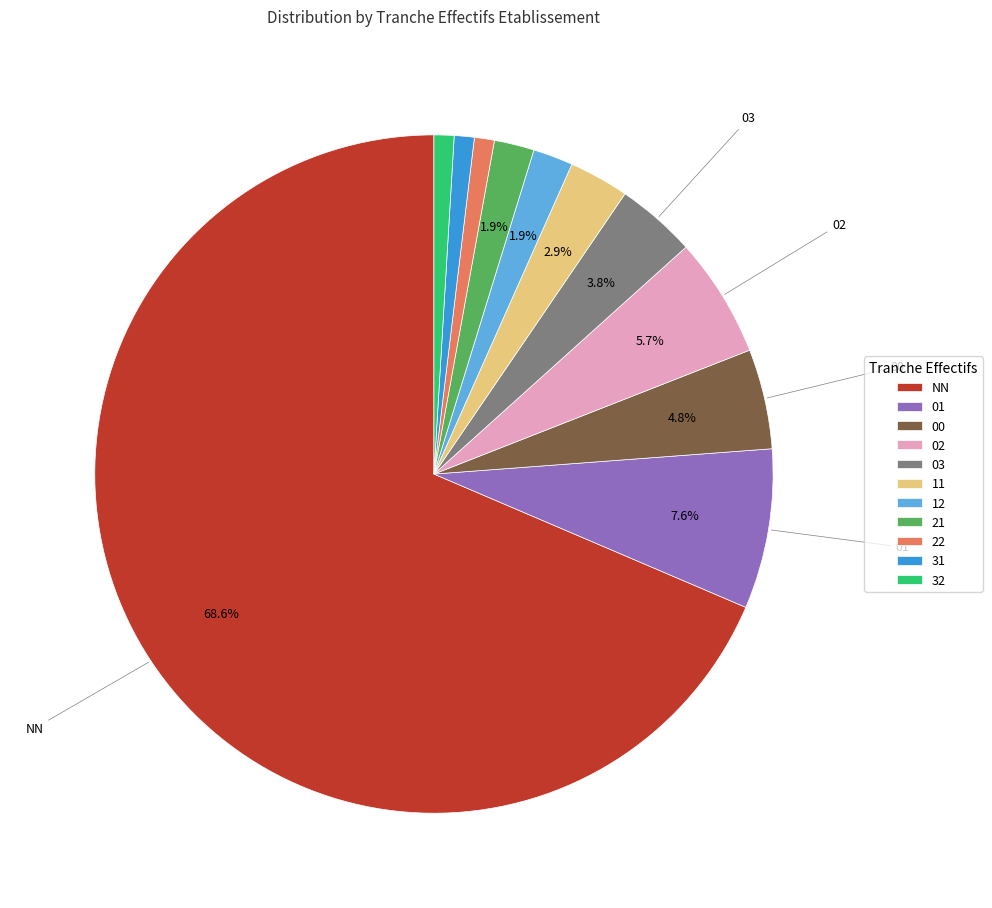

What is the ratio of the value at 32 to the value at 12?

0.5